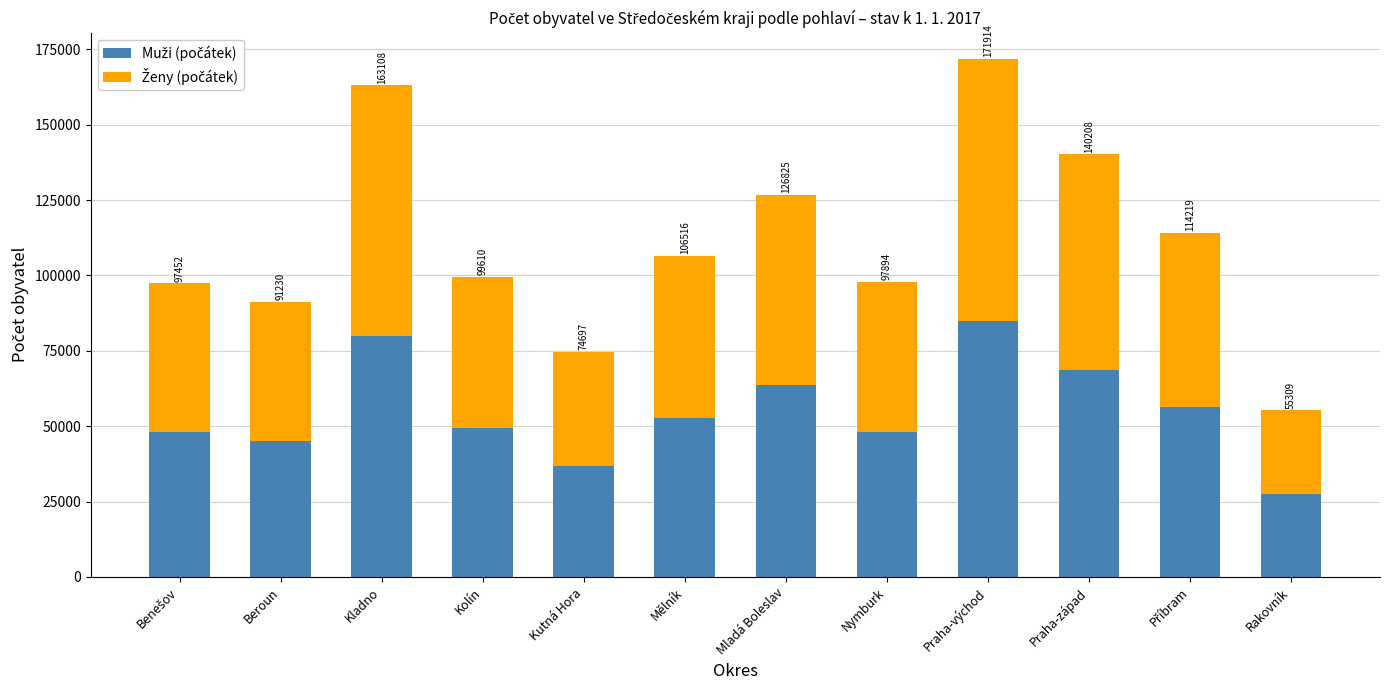

Are the bars grouped side by side (vs. stacked)?

No